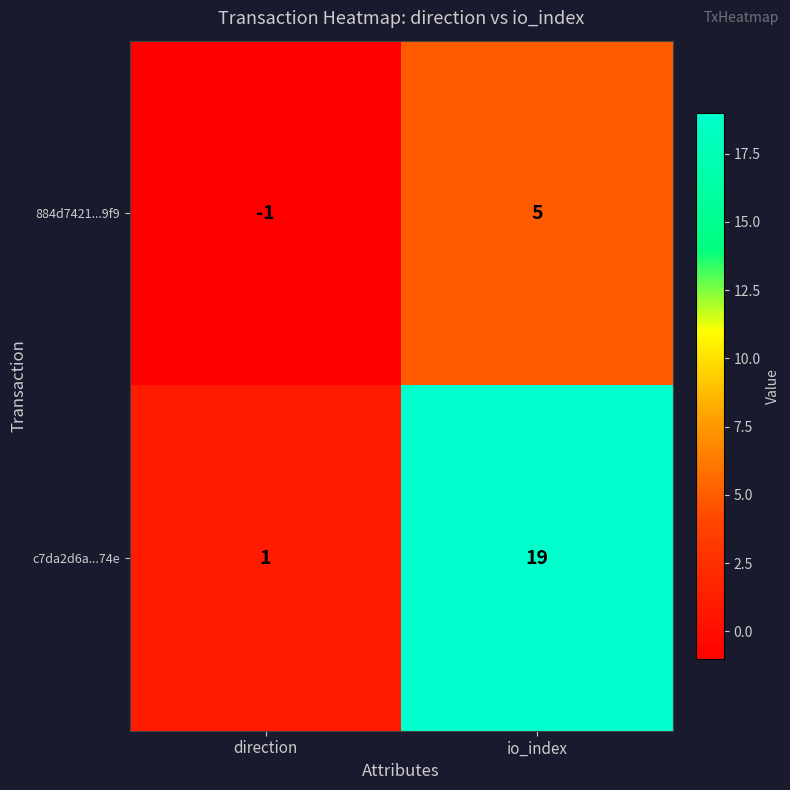

Which label corresponds to the largest value in the chart?

io_index